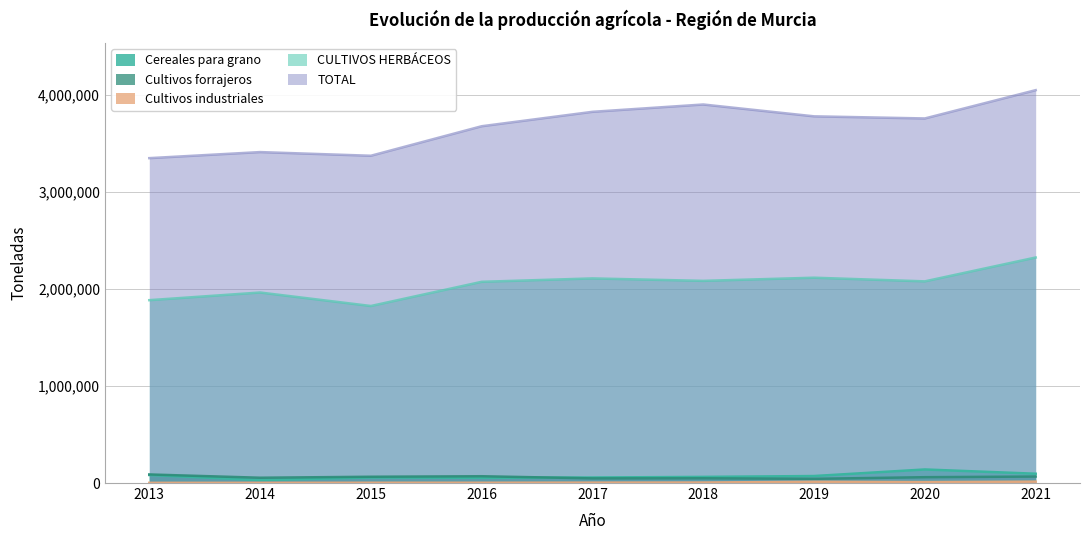

True or false: CULTIVOS HERBÁCEOS has more than 1 points higher than both neighbors.

True